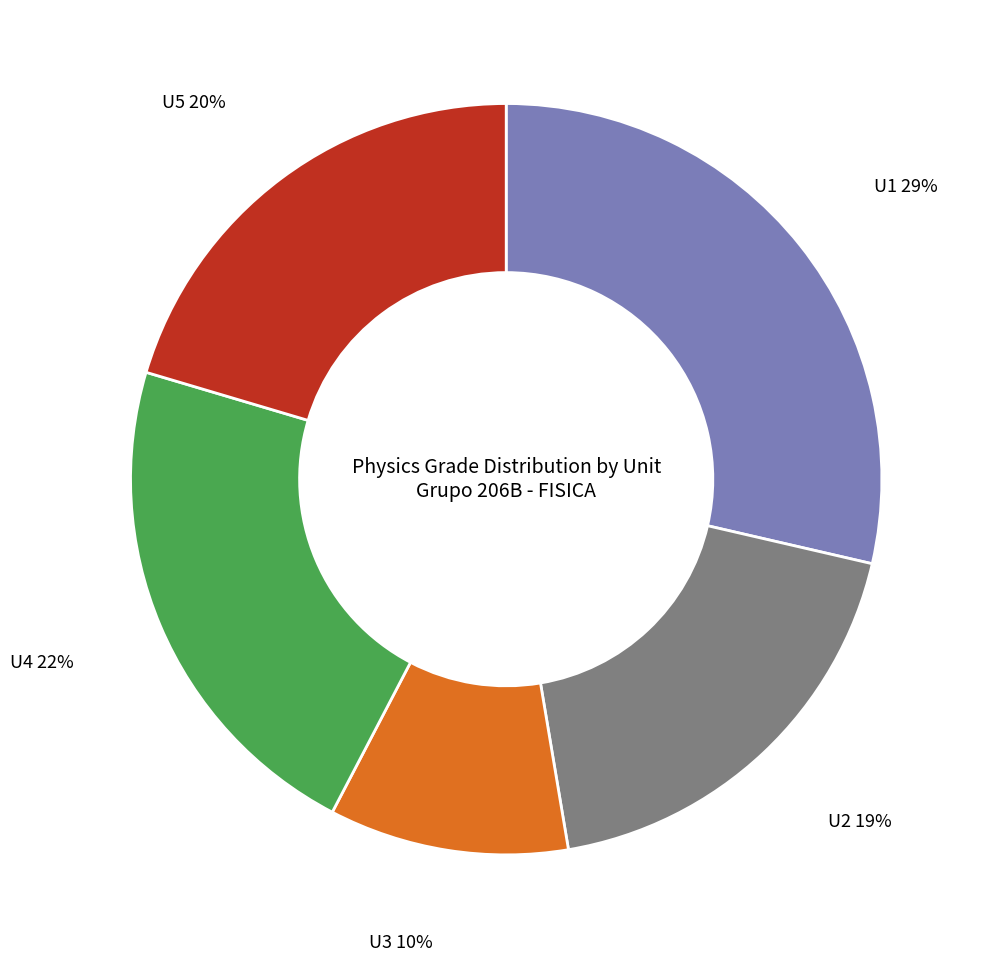

Is there any slice that represents more than half of the pie?

No